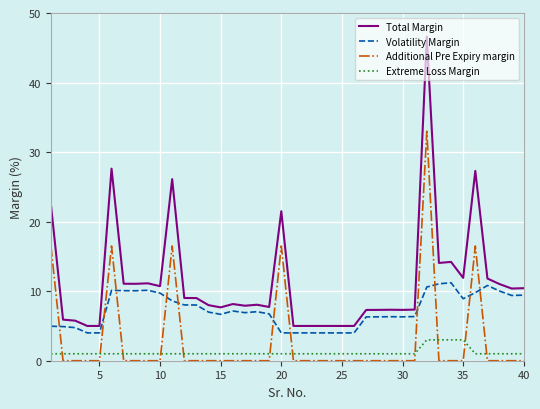

Which series has the widest spread of values?

Total Margin